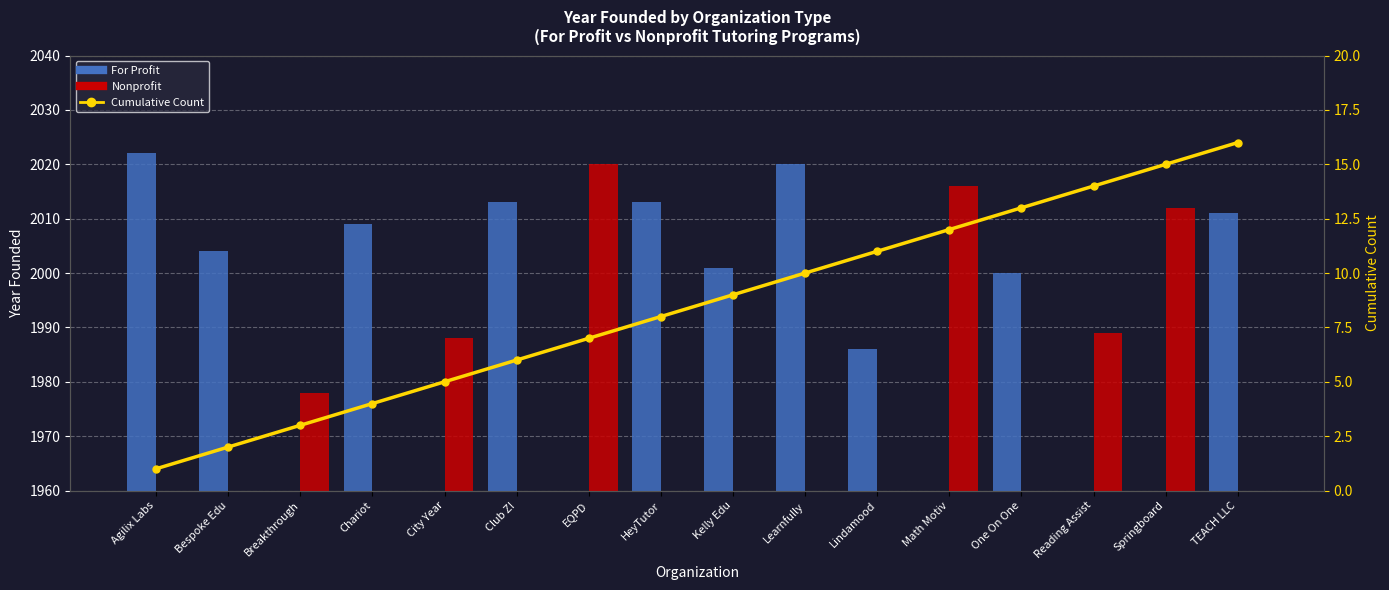

Is the value of For Profit at Chariot greater than the value of Cumulative Count at Kelly Edu?

Yes